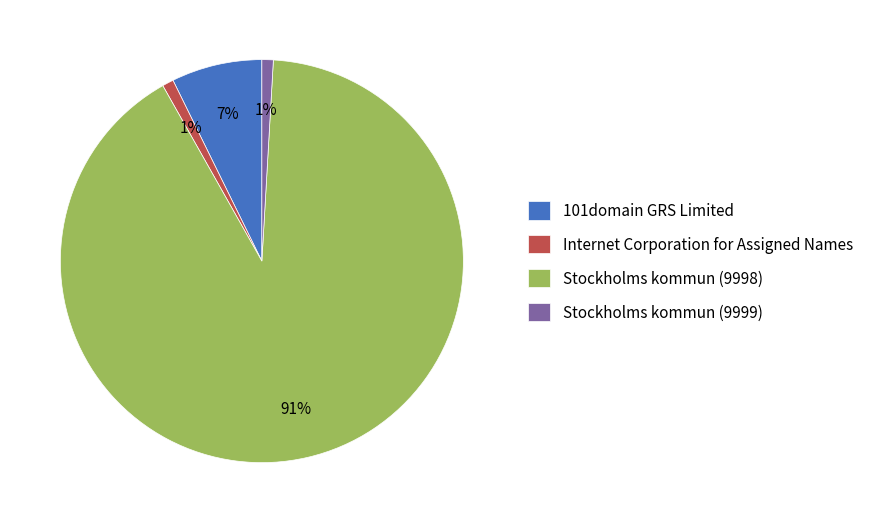

What is the ratio of the value at Stockholms kommun (9999) to the value at 101domain GRS Limited?

0.1